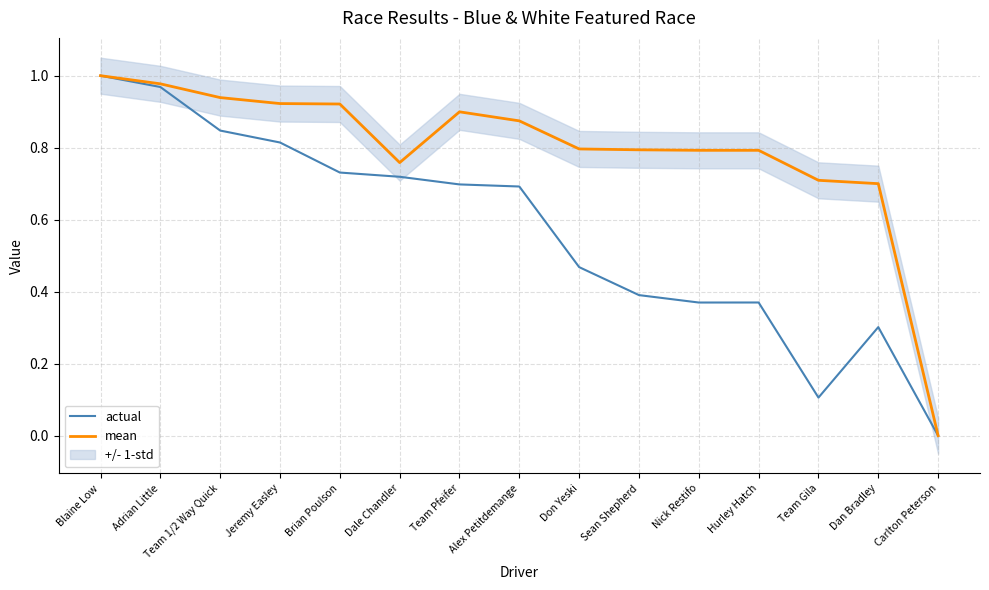

What is the spread (max minus min) of values at Jeremy Easley?

0.1